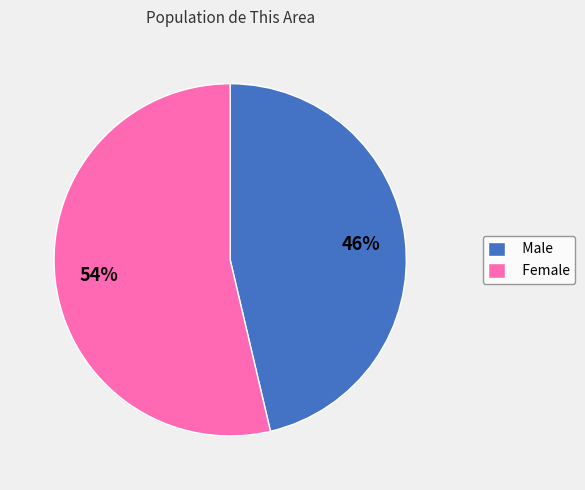

Rank the categories by value from lowest to highest.

Male, Female